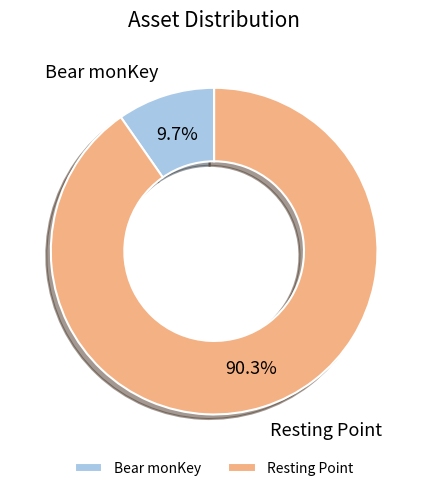

Which has a higher value, Bear monKey or Resting Point?

Resting Point